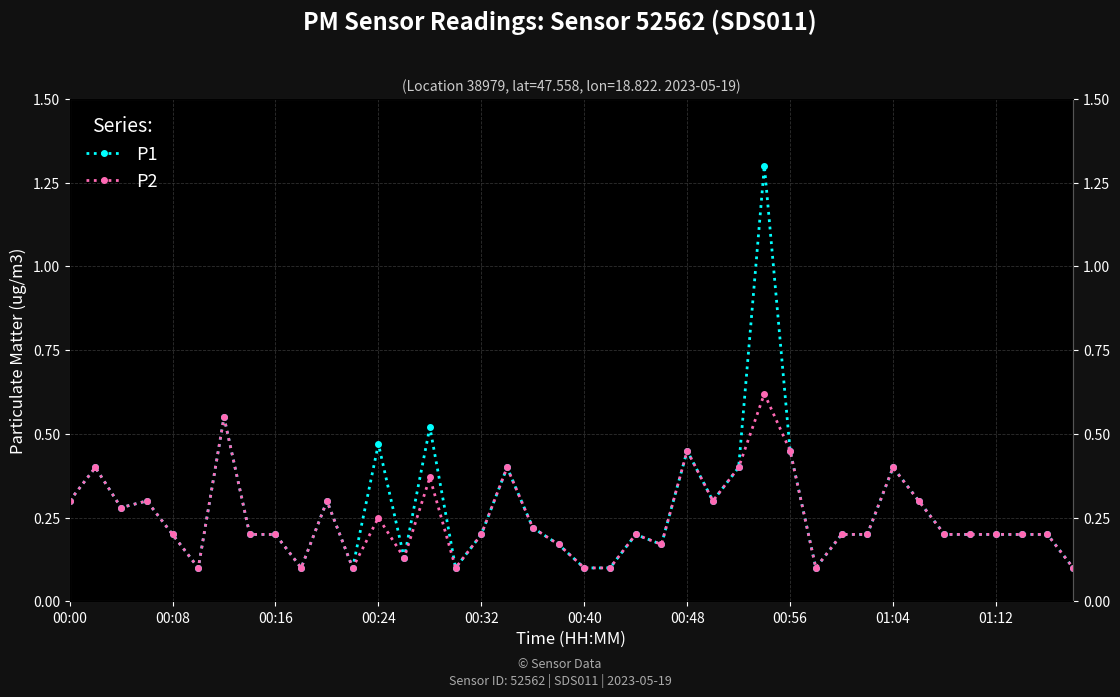

True or false: P1 has more than 1 points higher than both neighbors.

True